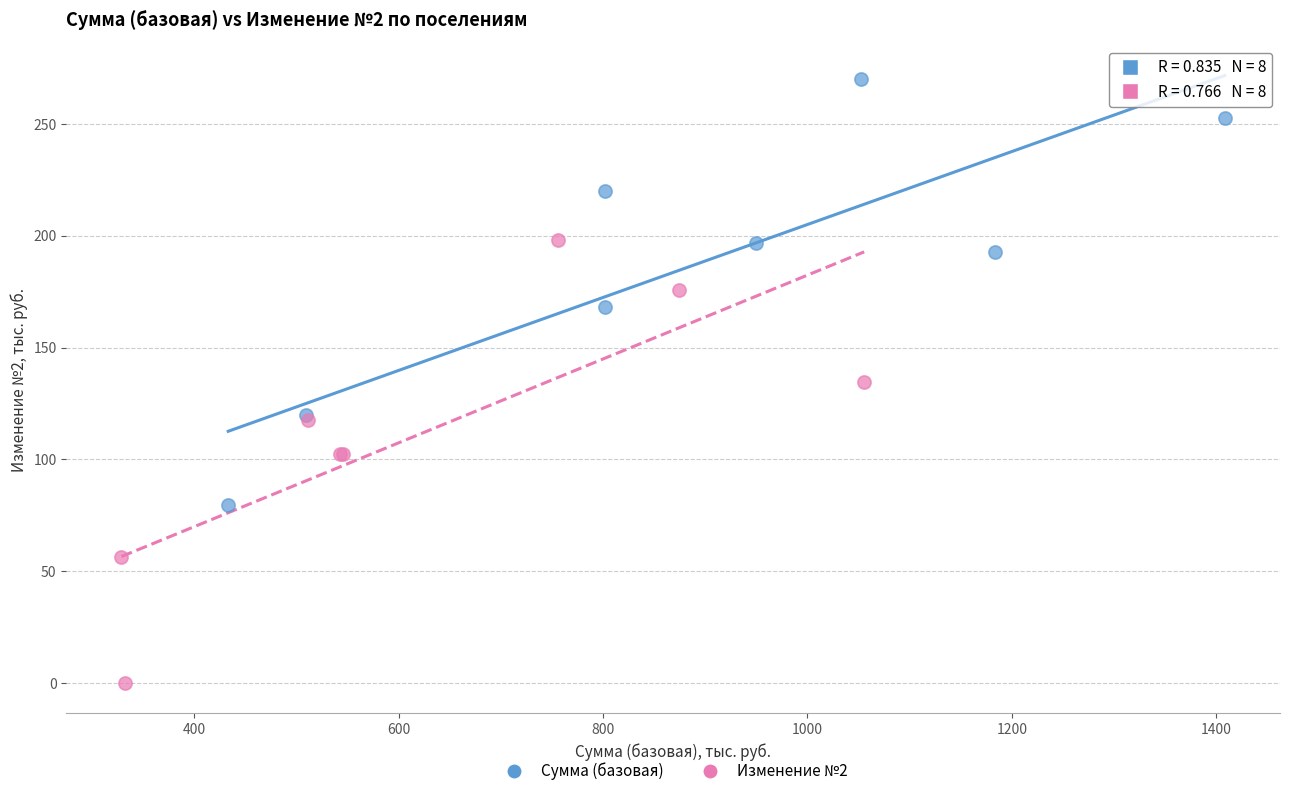

Which series reaches the minimum Y coordinate?

Изменение №2